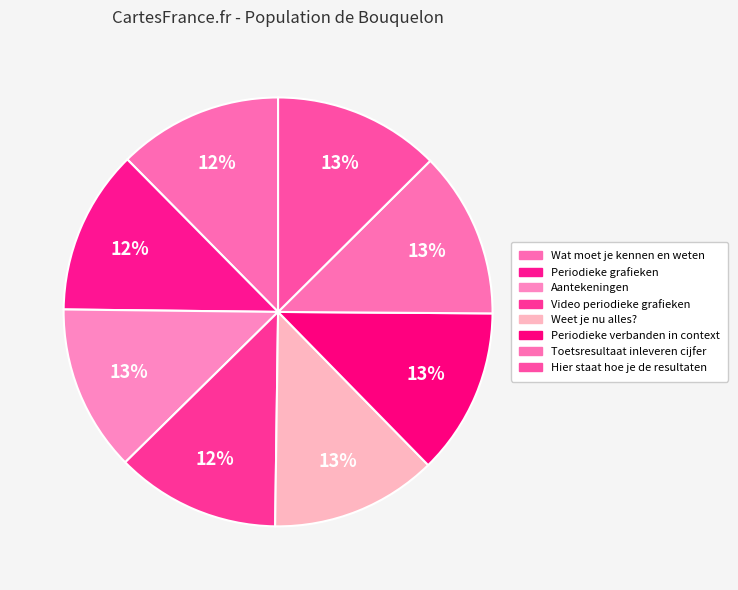

How many slices are in this pie chart?

8